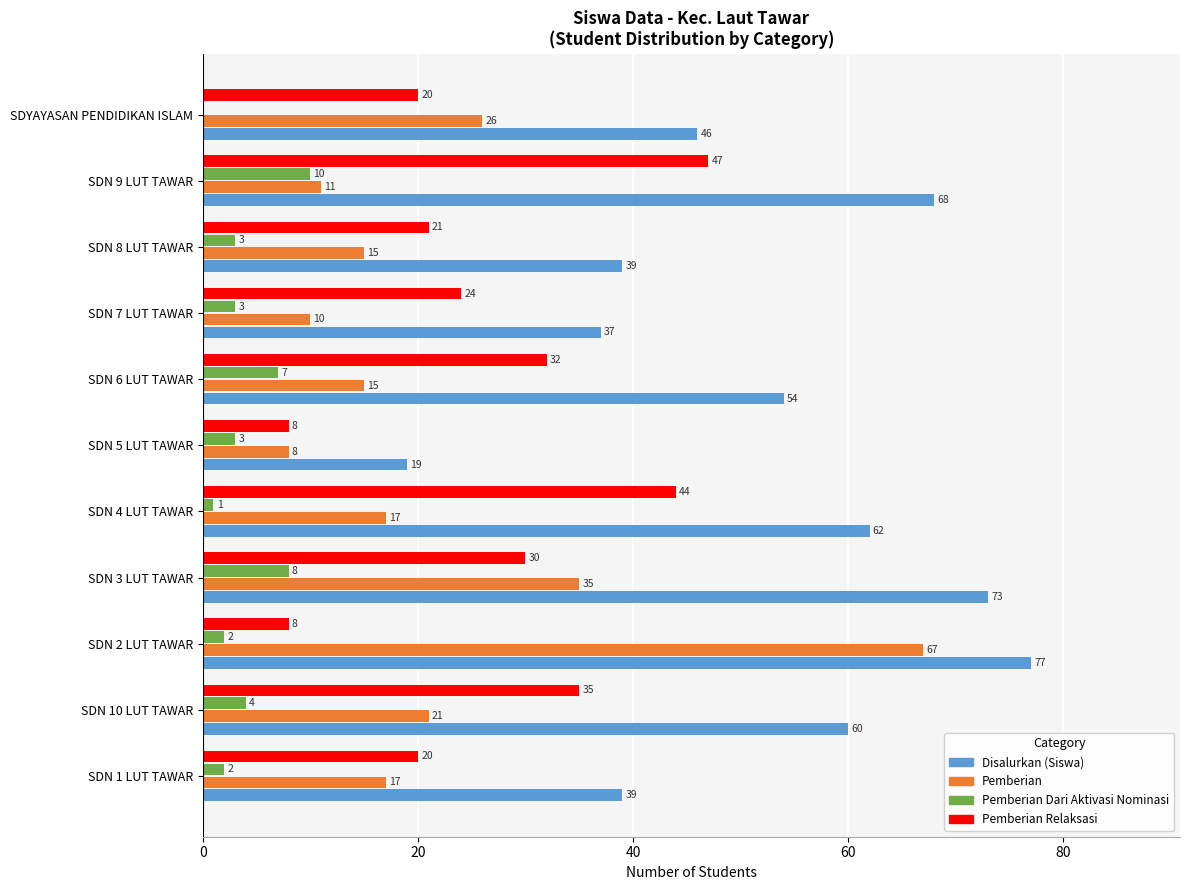

What are all the series names shown in the legend?

Disalurkan (Siswa), Pemberian, Pemberian Dari Aktivasi Nominasi, Pemberian Relaksasi